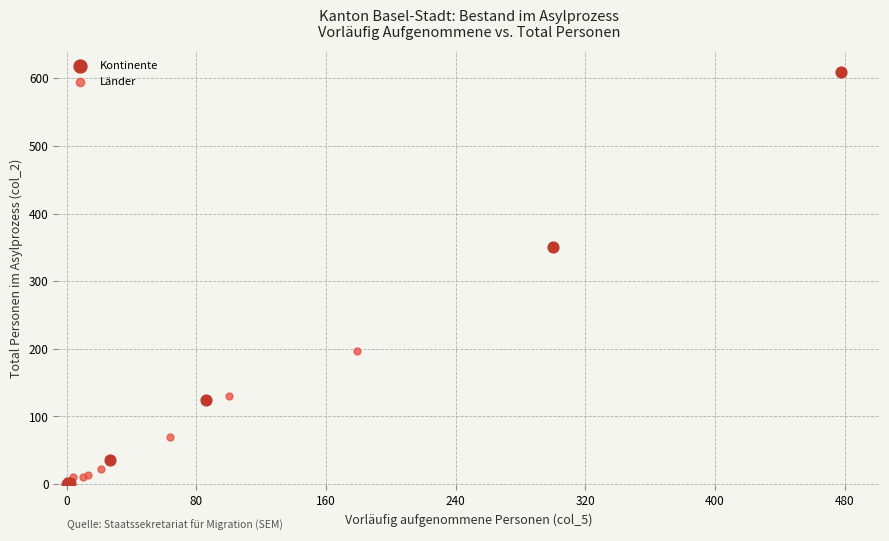

Which series has the widest spread of Y values?

Kontinente